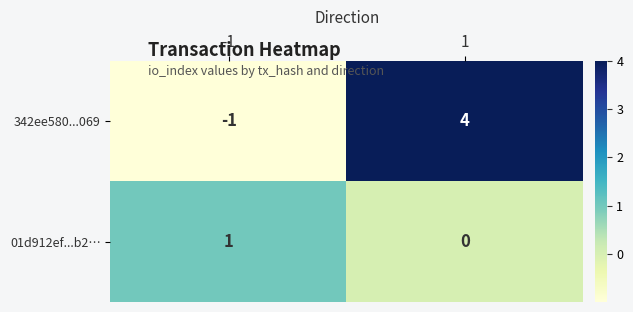

At how many categories does at least one series exceed 2?

1